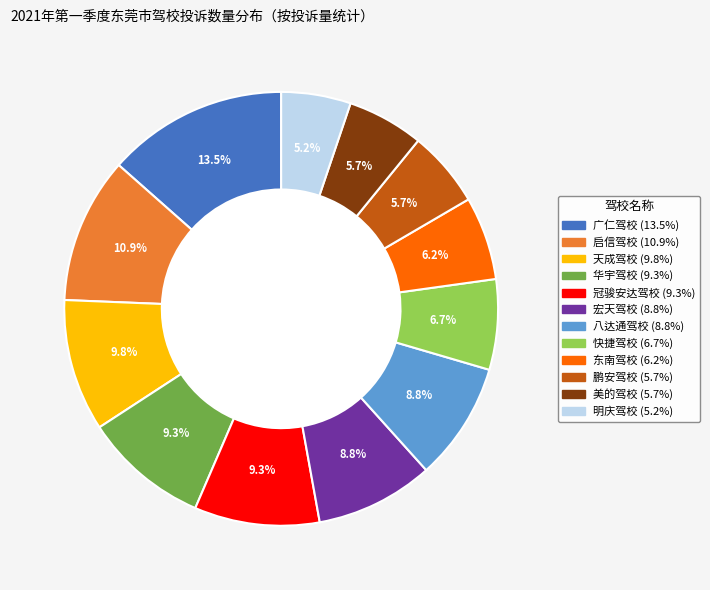

Which slice is the smallest?

明庆驾校